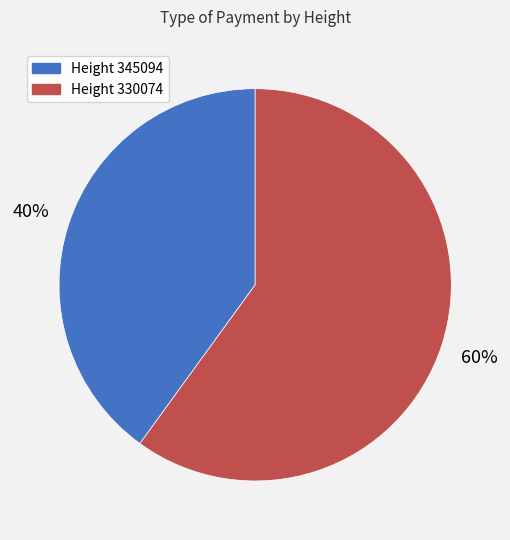

To the nearest percent, what is the average slice percentage?

50%